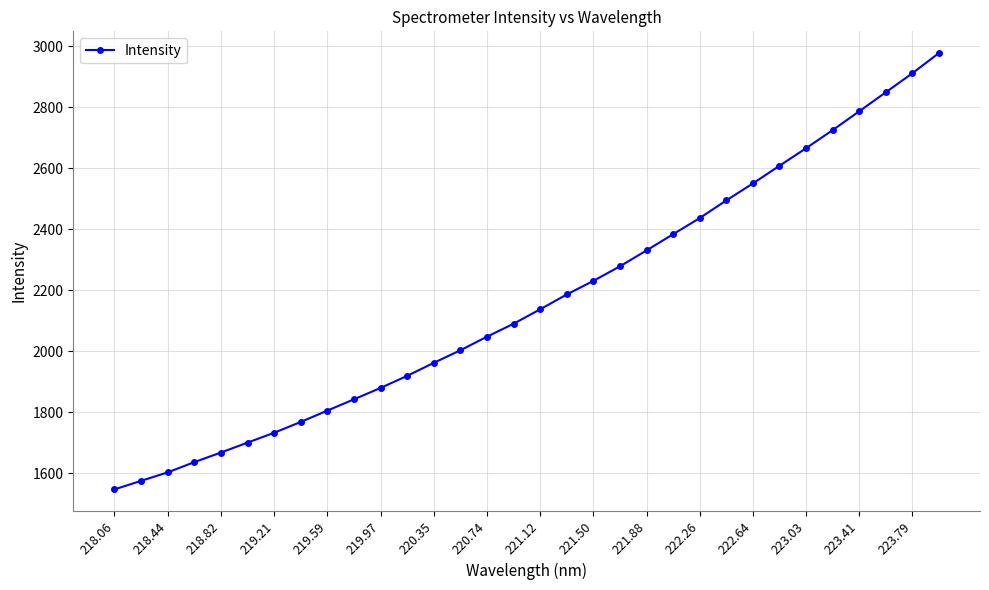

How many data points are above 2137?

16